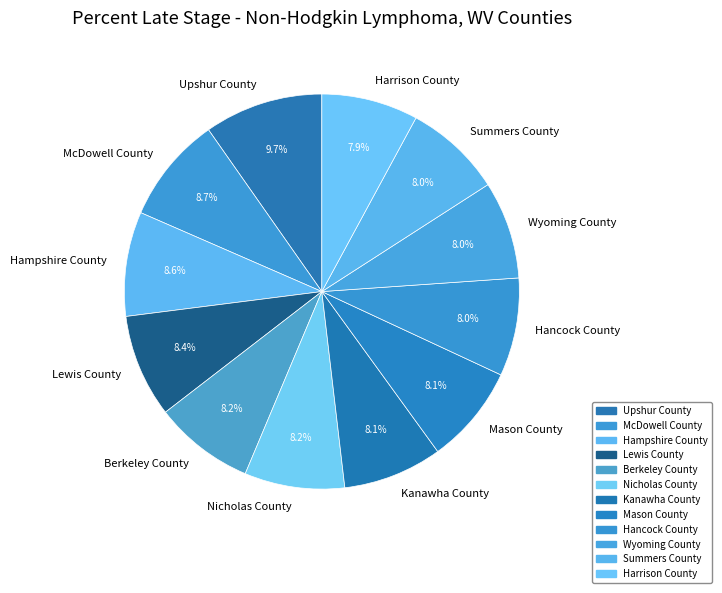

Does any single category account for the majority?

No